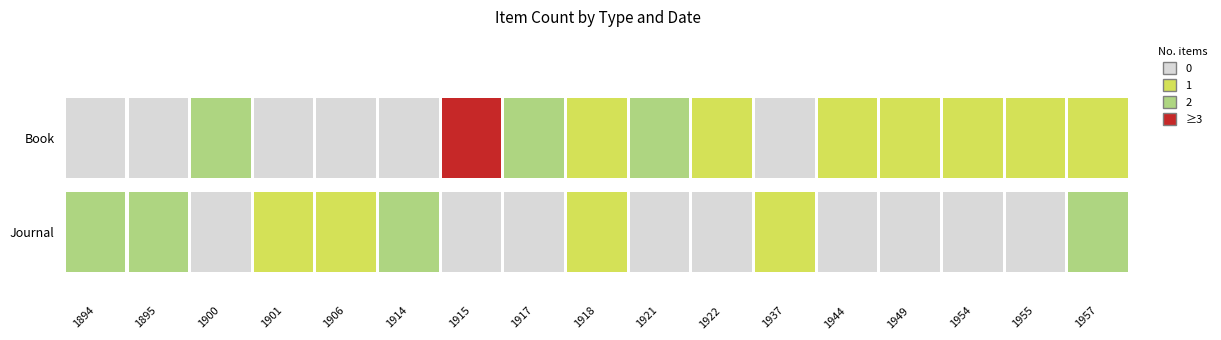

Which has a higher value, 1957 or 1901?

1957